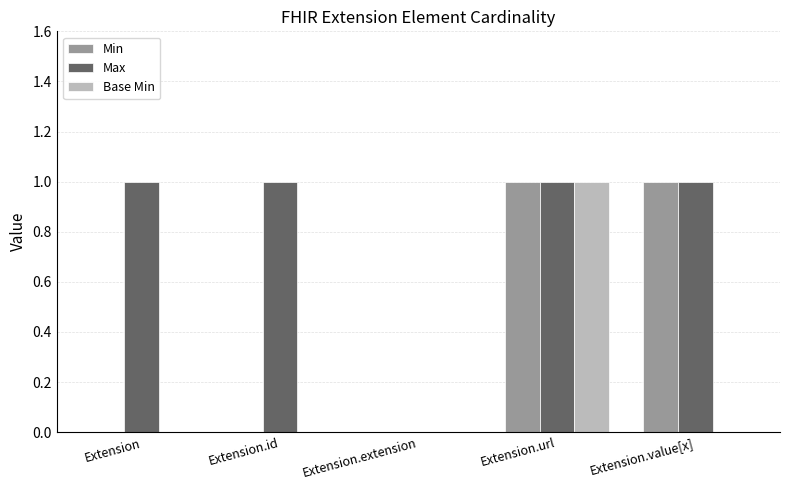

The value of Max at Extension.url is 2. True or false?

False